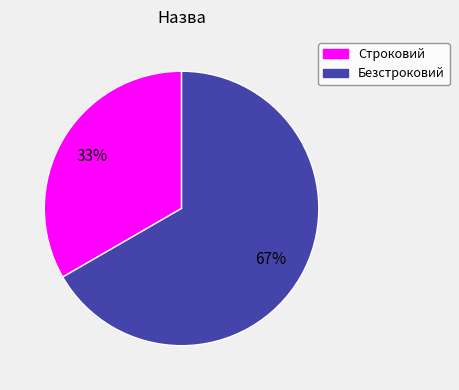

Approximately how many times larger is the value at Строковий compared to Безстроковий?

0.5